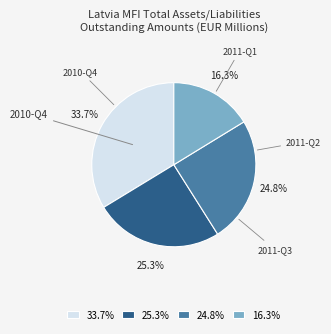

How many segments does this pie chart have?

4